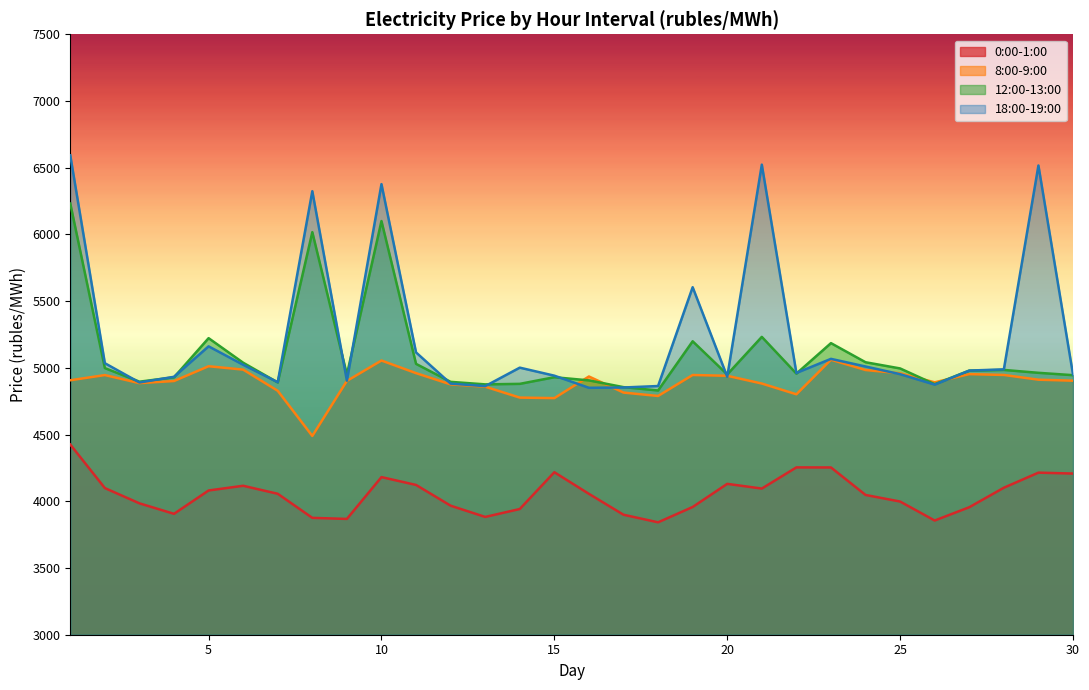

True or false: 0:00-1:00 and 8:00-9:00 cross at least once.

False